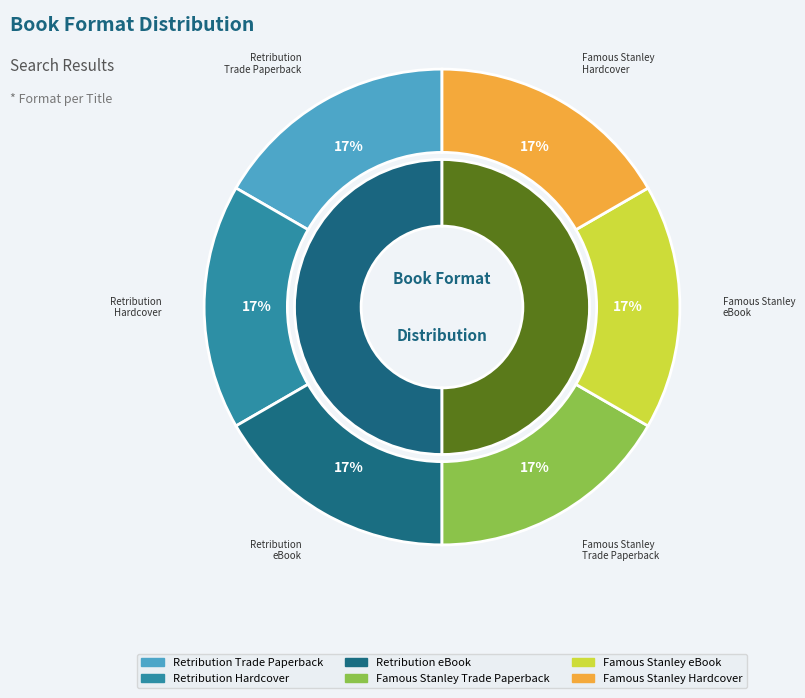

How many slices are in this pie chart?

6